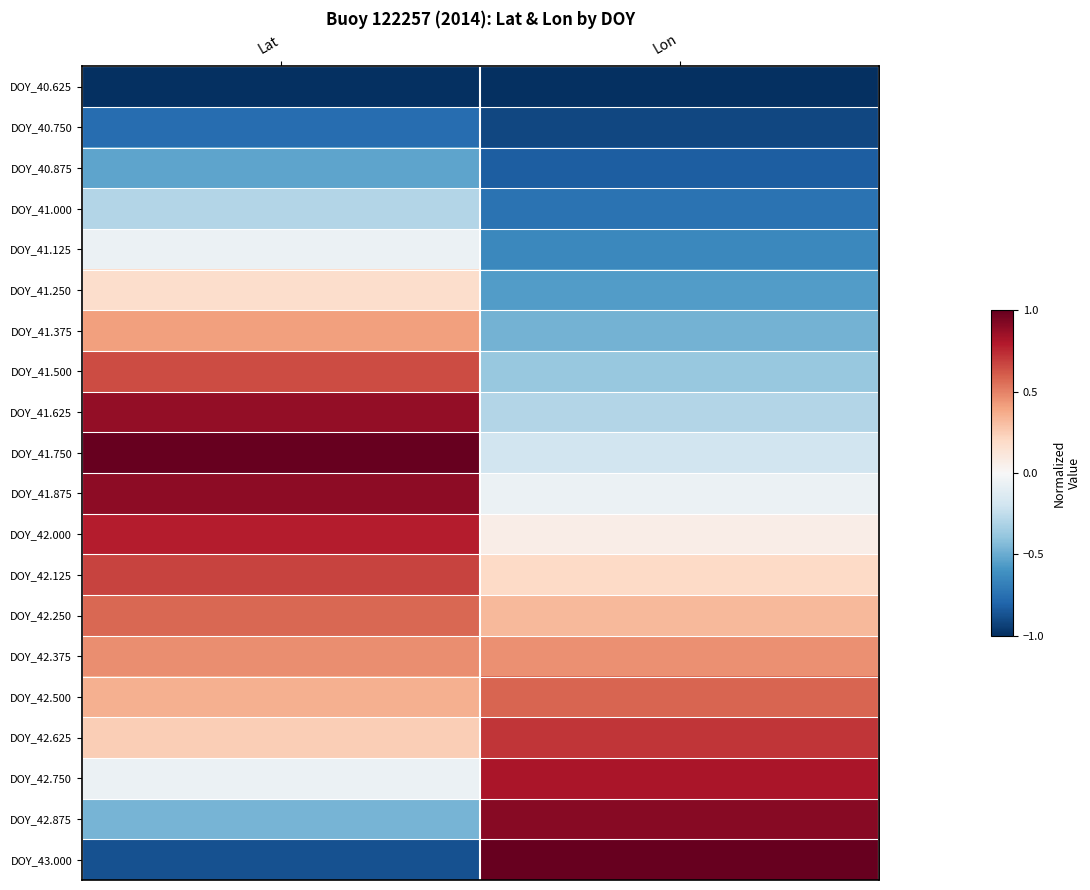

How many series are shown in this chart?

20